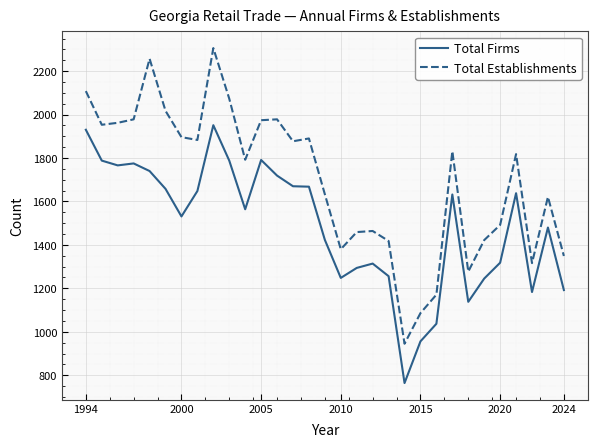

How many lines are shown in the chart?

2